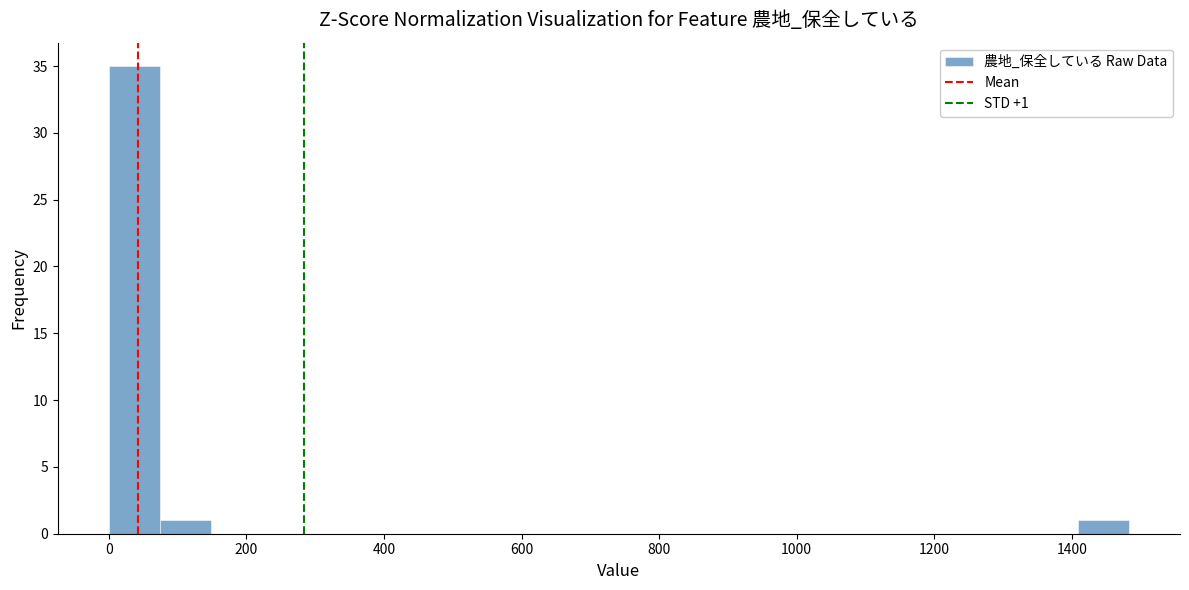

Around what value on the x-axis is the tallest bar? Give the approximate position of its centre, as read against the axis.

40